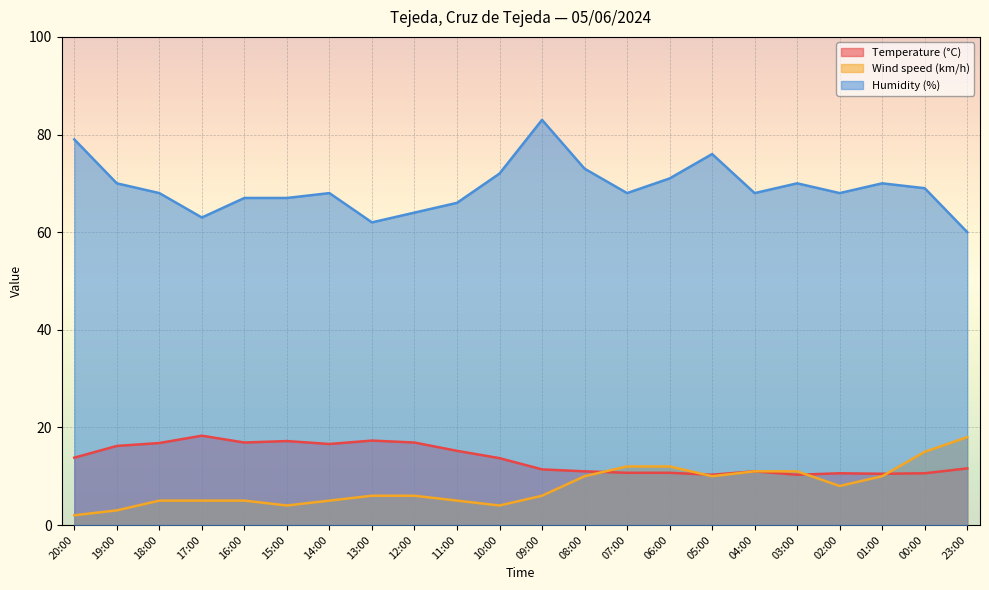

True or false: Temperature (°C) and Humidity (%) intersect in this chart.

False